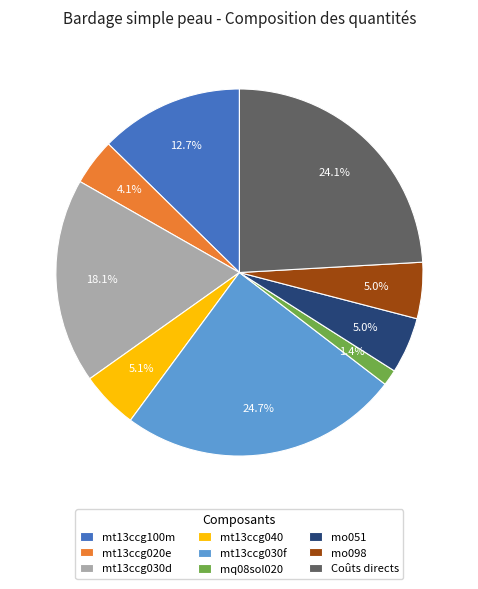

What is the smallest slice in the pie chart?

mq08sol020